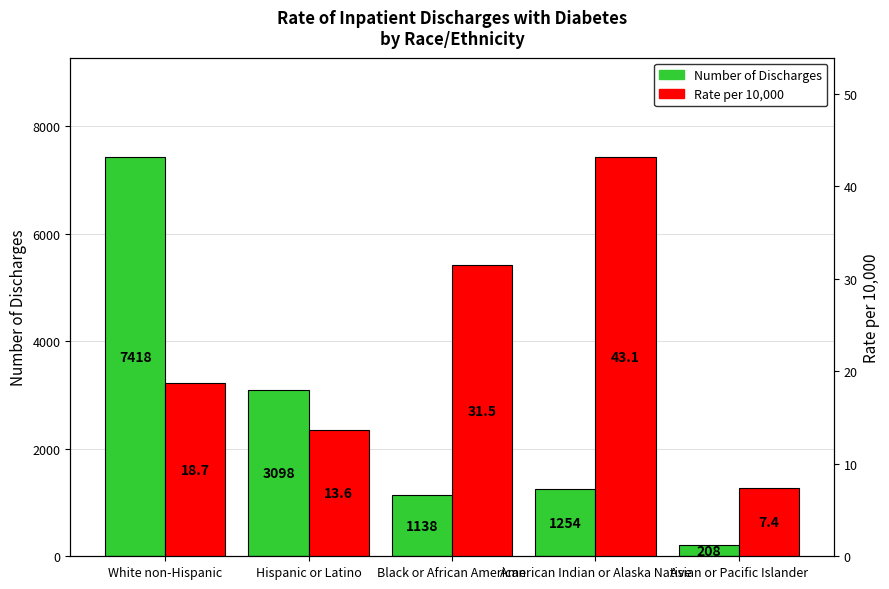

What is the sum of the Number of Discharges values at Black or African American and White non-Hispanic?

8556.0